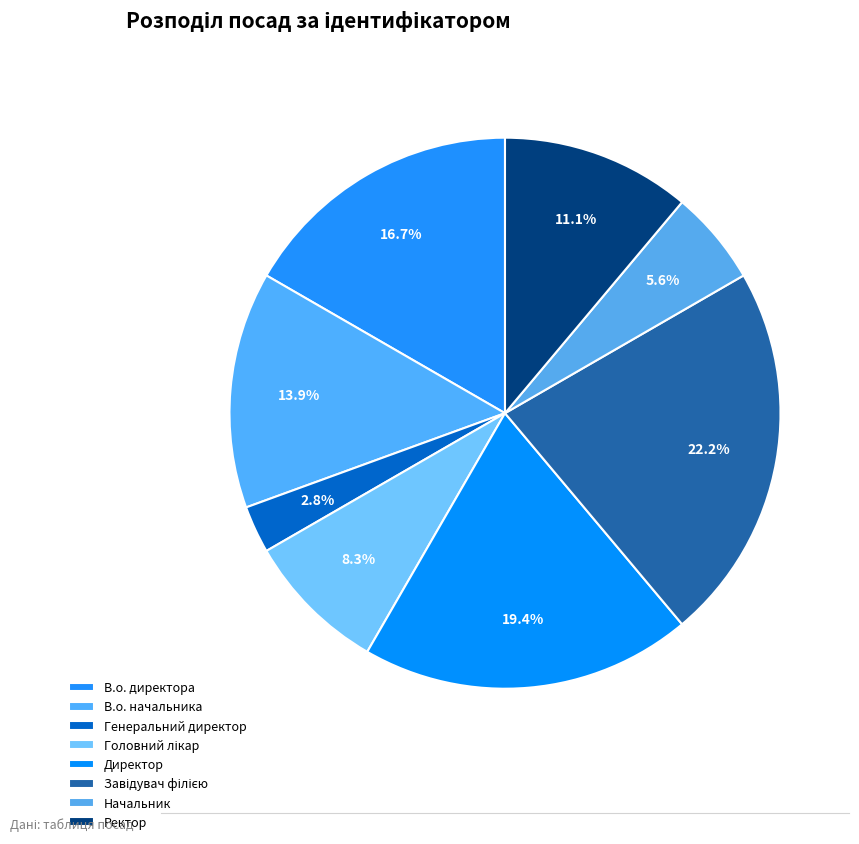

To the nearest percent, what is the difference between the Головний лікар and Директор slice percentages?

11%